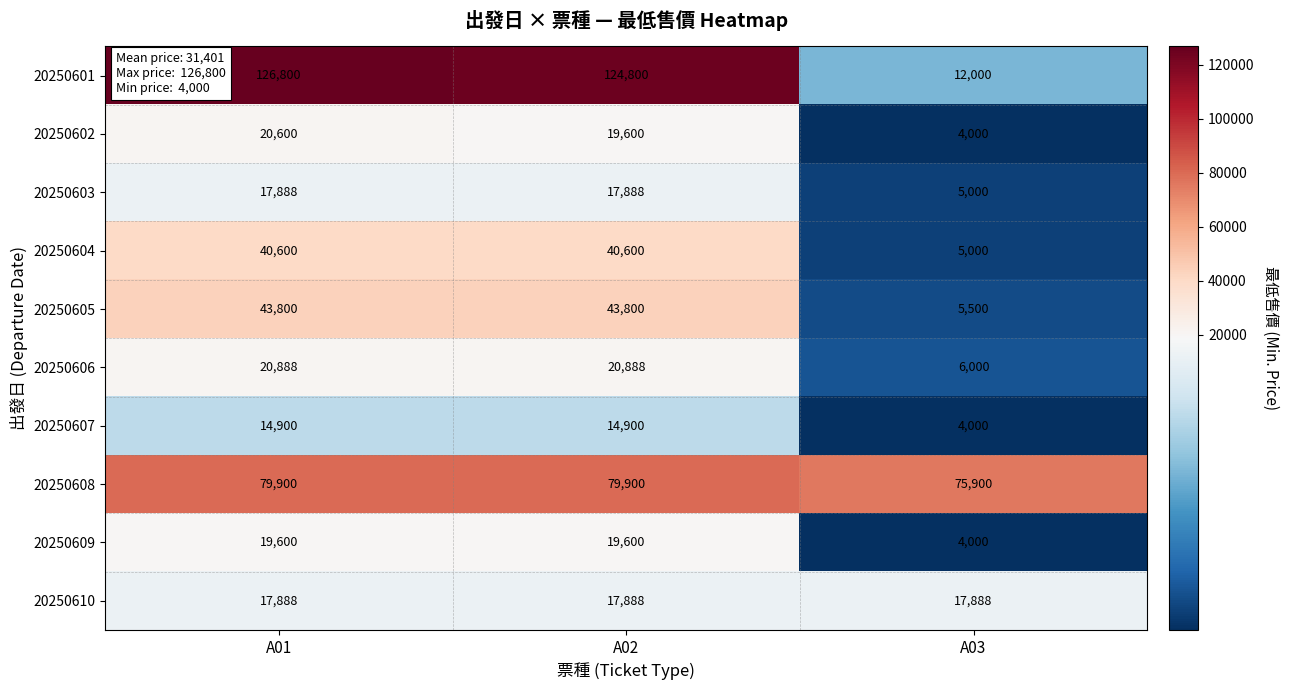

Which series has the largest range (max minus min)?

20250601